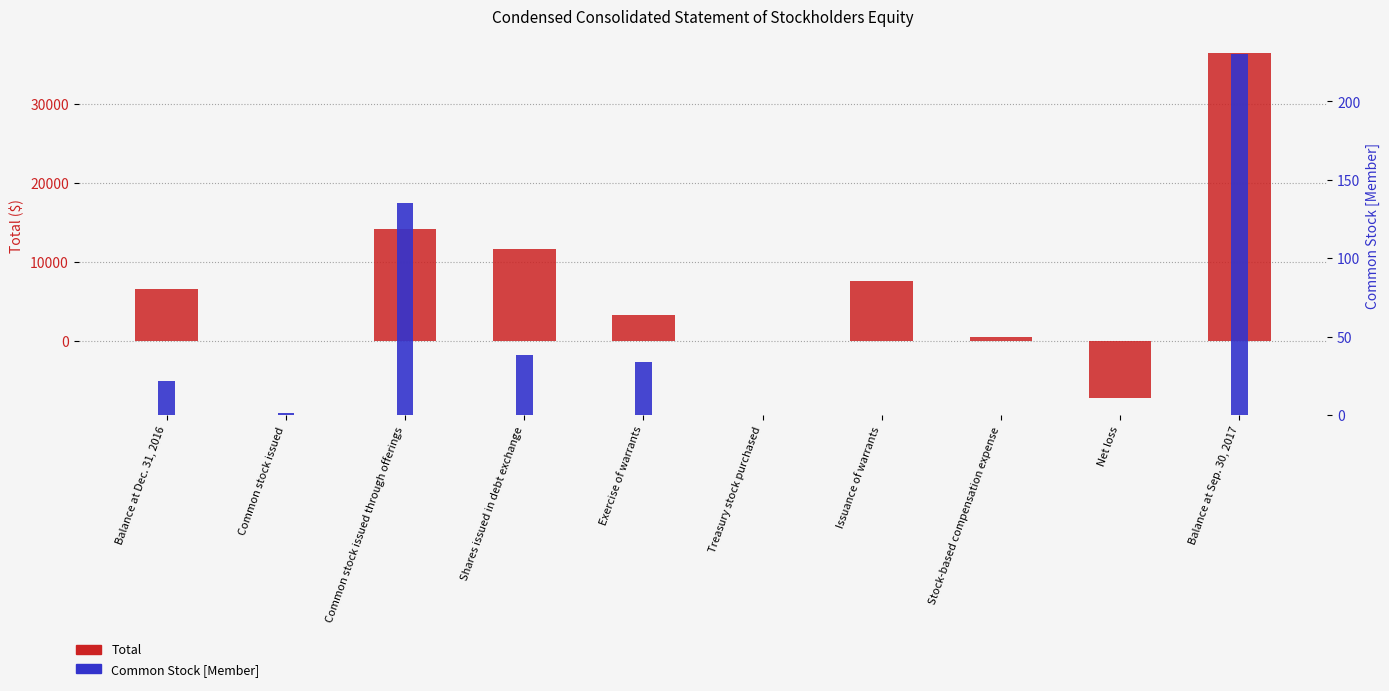

What are all the series names shown in the legend?

Total, Common Stock [Member]